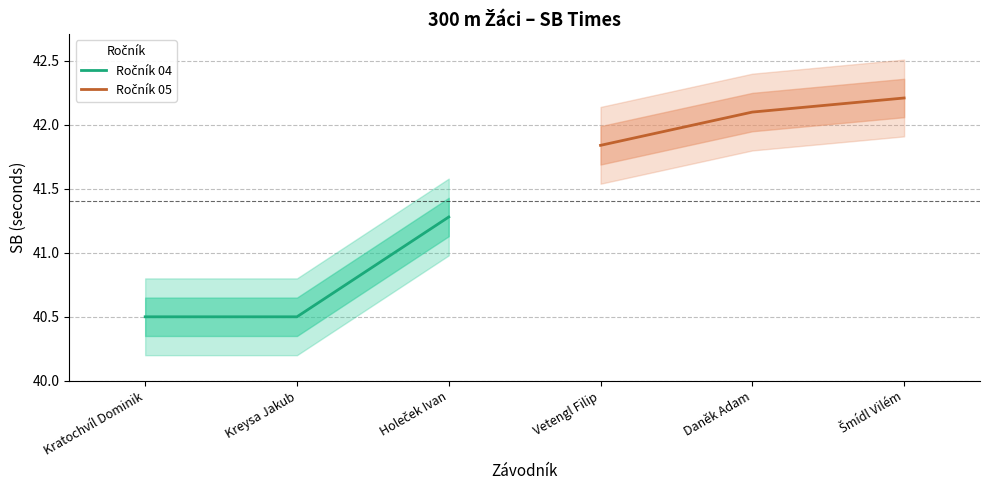

How many lines are shown in the chart?

2